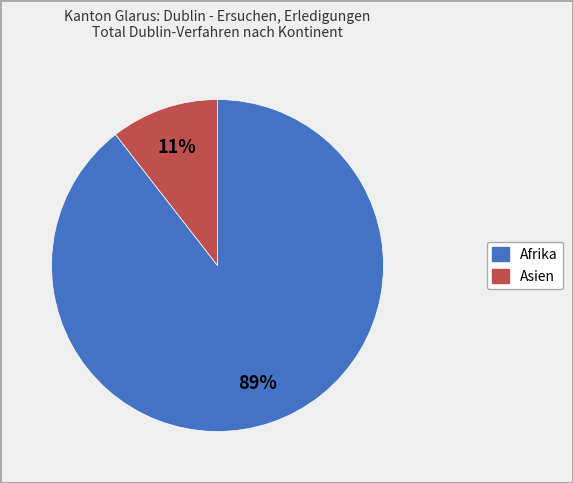

To the nearest percent, what is the average slice percentage?

50%